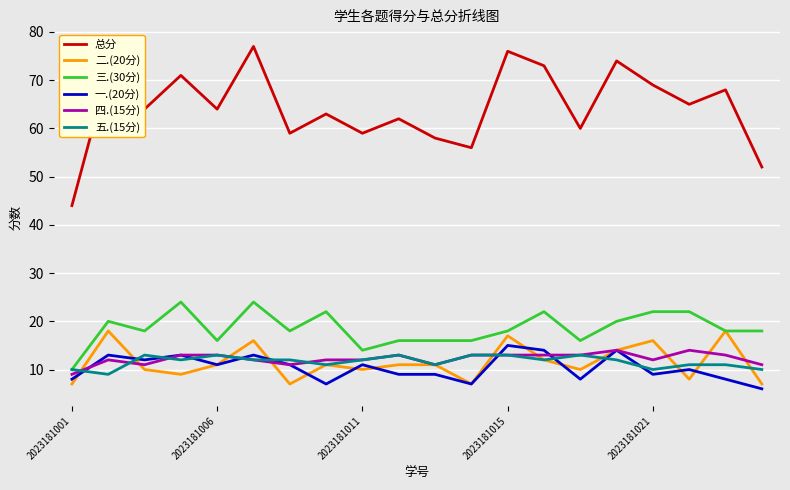

What is the smallest value displayed?

6